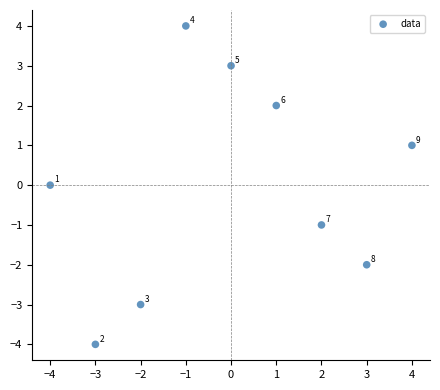

What is the range of Y values (max minus min)?

8